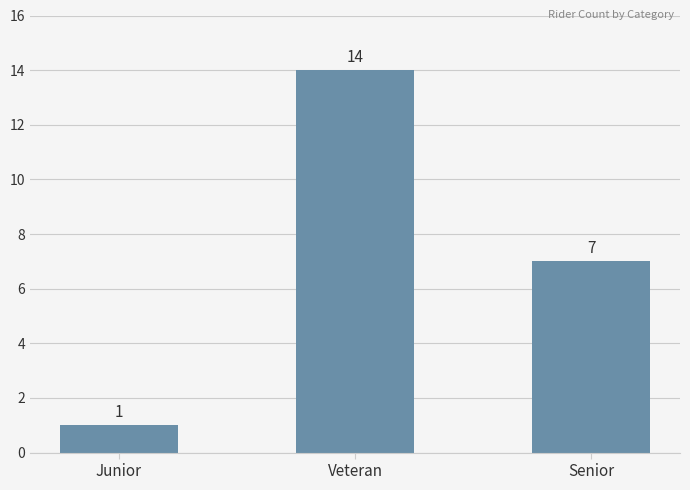

What is the approximate value at Senior, to the nearest 10?

10